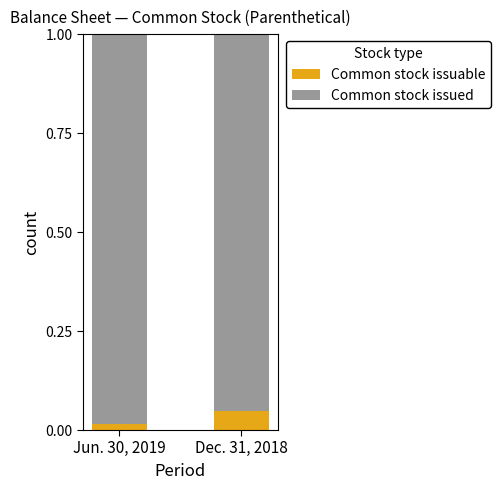

At which label does Common stock issuable reach its peak?

Dec. 31, 2018